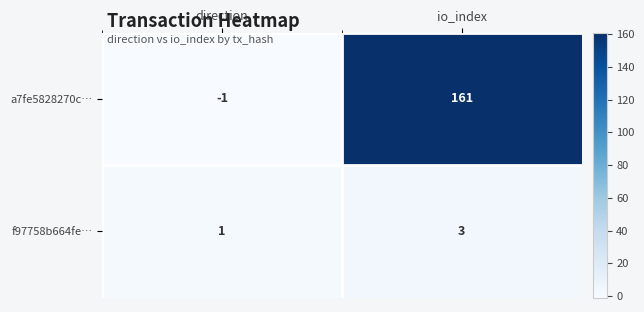

The a7fe5828270c… series shows -1 at direction. True or false?

True